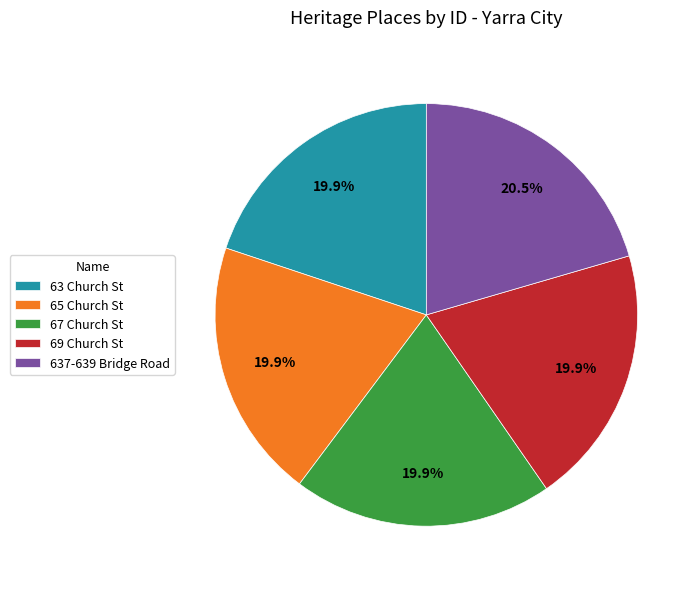

Is it true that 67 Church St is 20% of the pie?

True